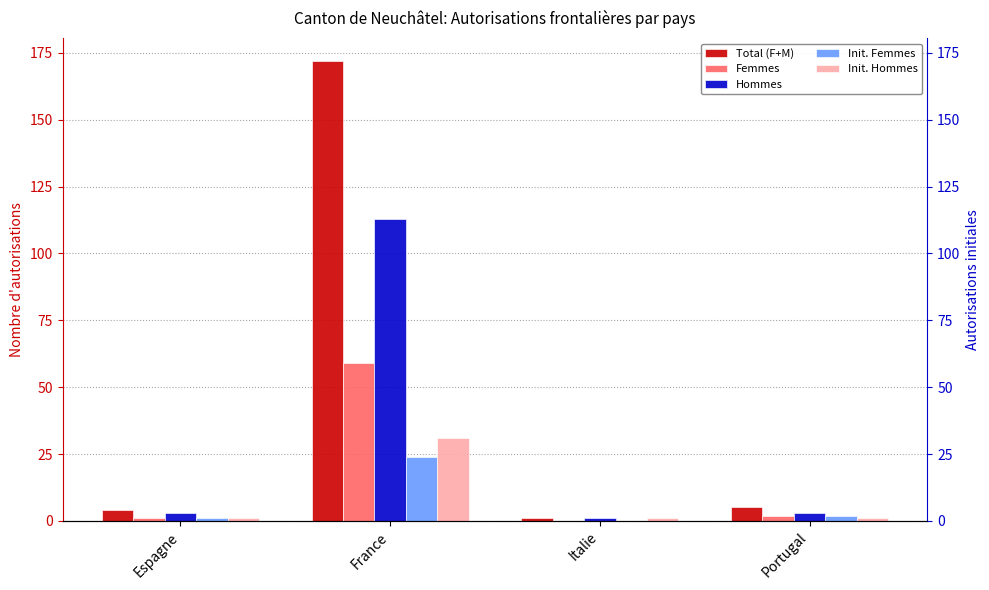

What is the greatest value displayed?

172